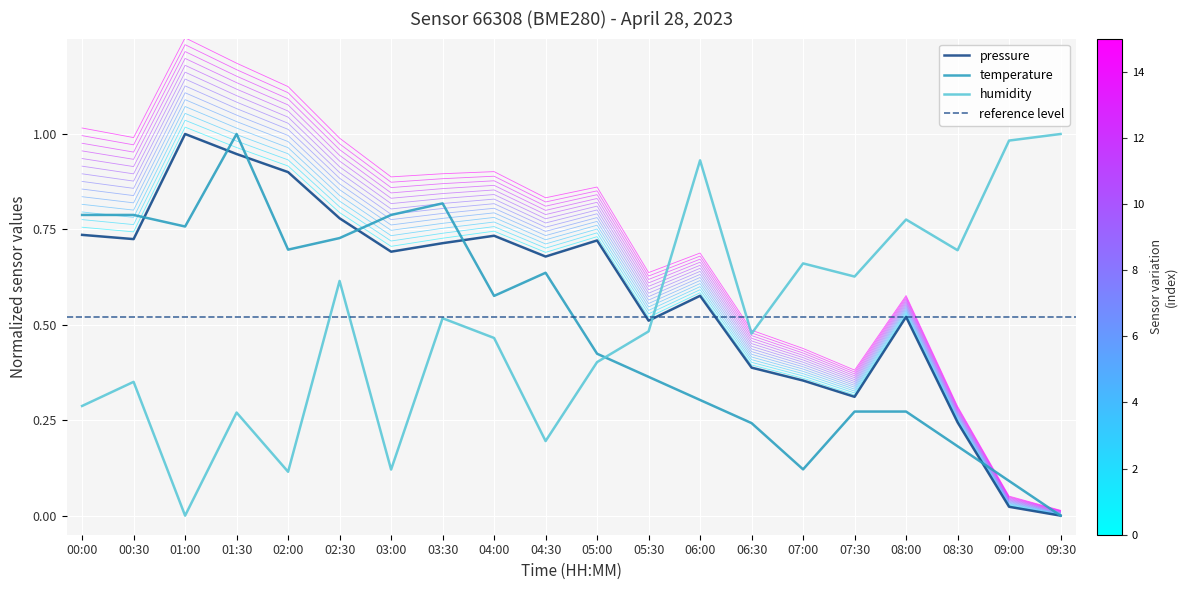

At how many categories does at least one series exceed 0?

20